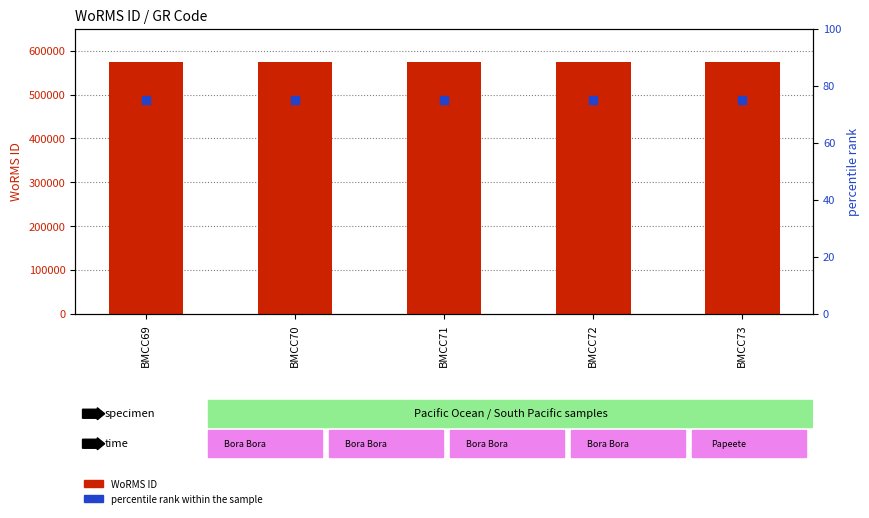

At how many categories does at least one series exceed 526073?

5